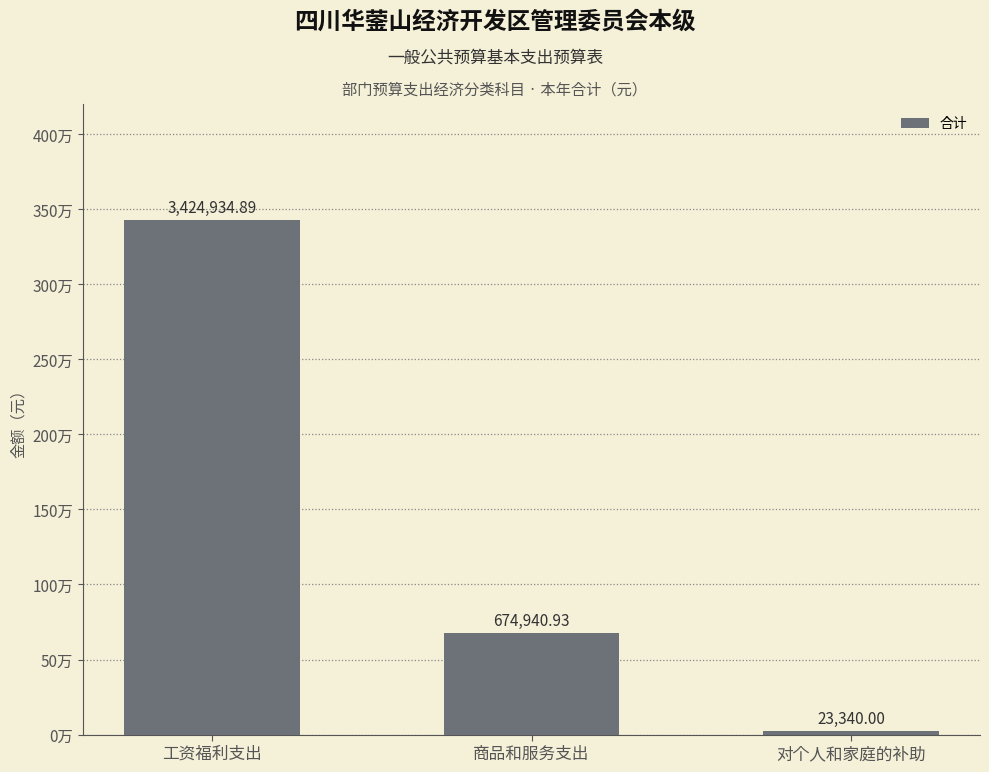

What is the label of the 1st bar from the left?

工资福利支出